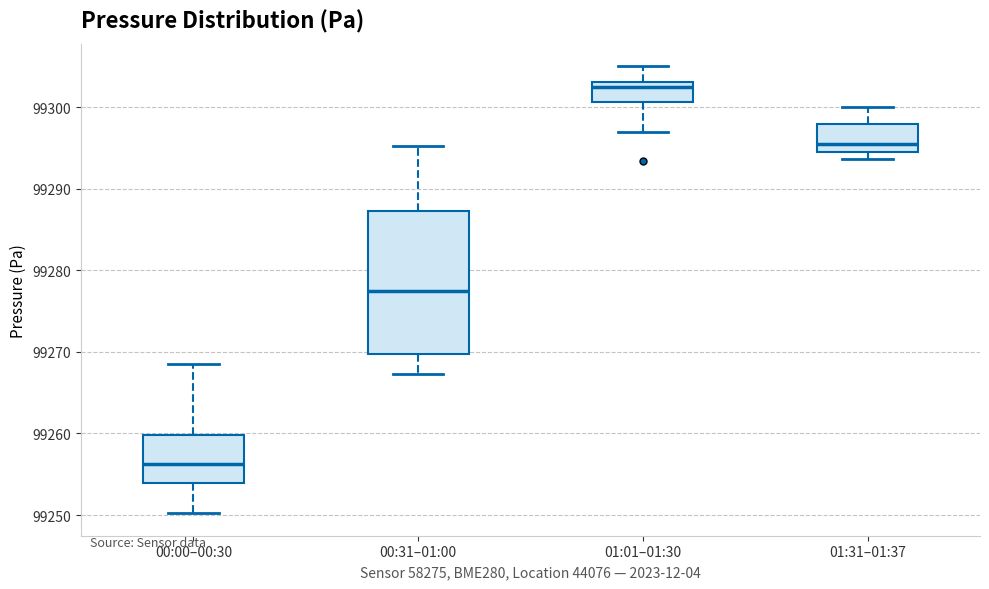

Where is the upper edge of the box for 00:31–01:00 on the y-axis? The values are not printed on the chart, so give them approximately, as read against the axis.

99287